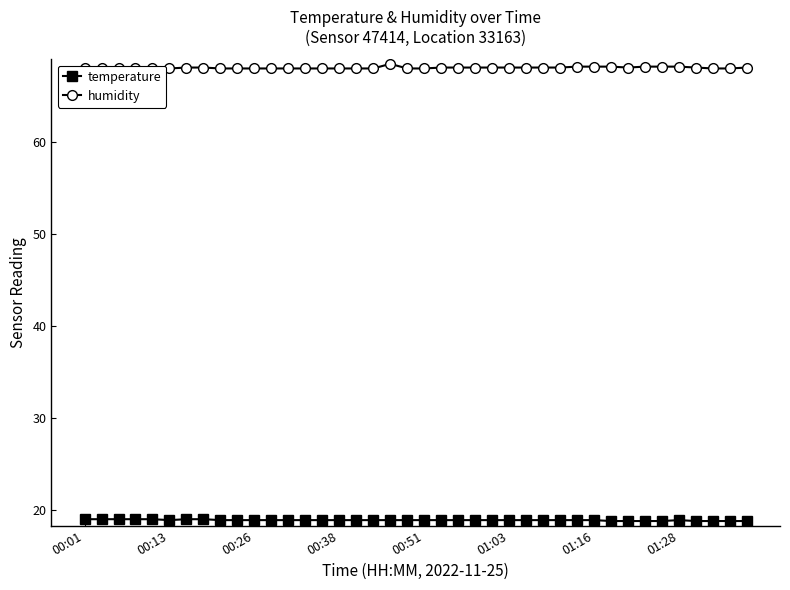

What is the value of the temperature point at the 28th from the left?

18.9